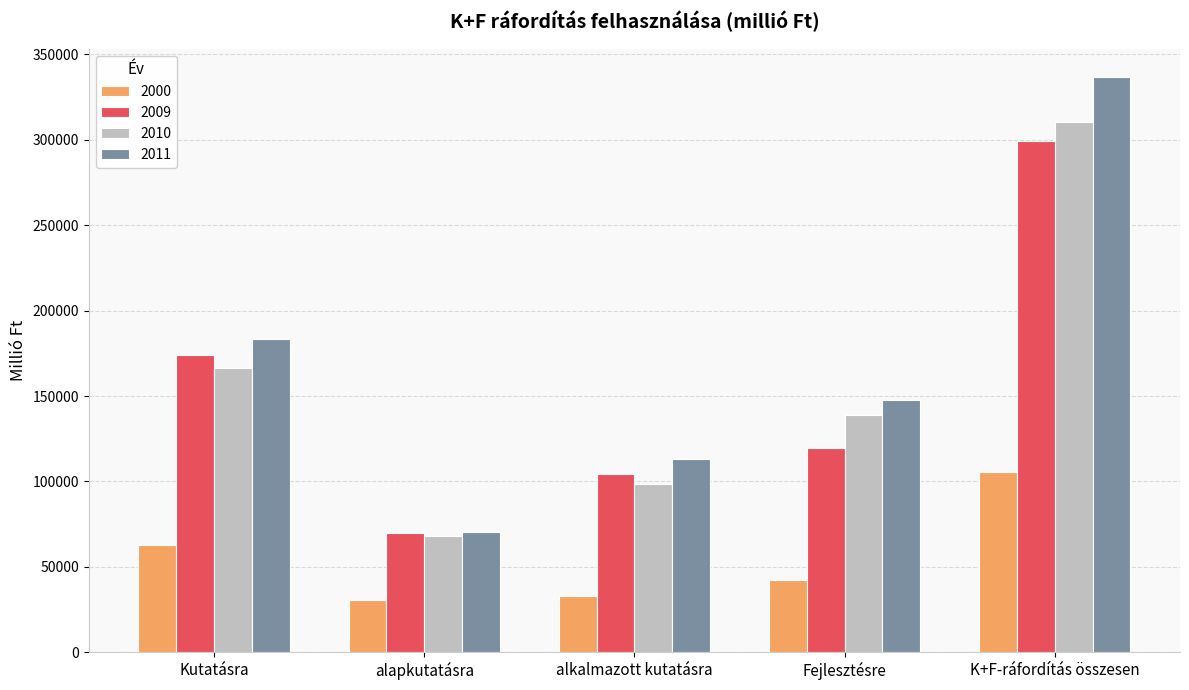

The value of 2010 at K+F-ráfordítás összesen is 128536. True or false?

False